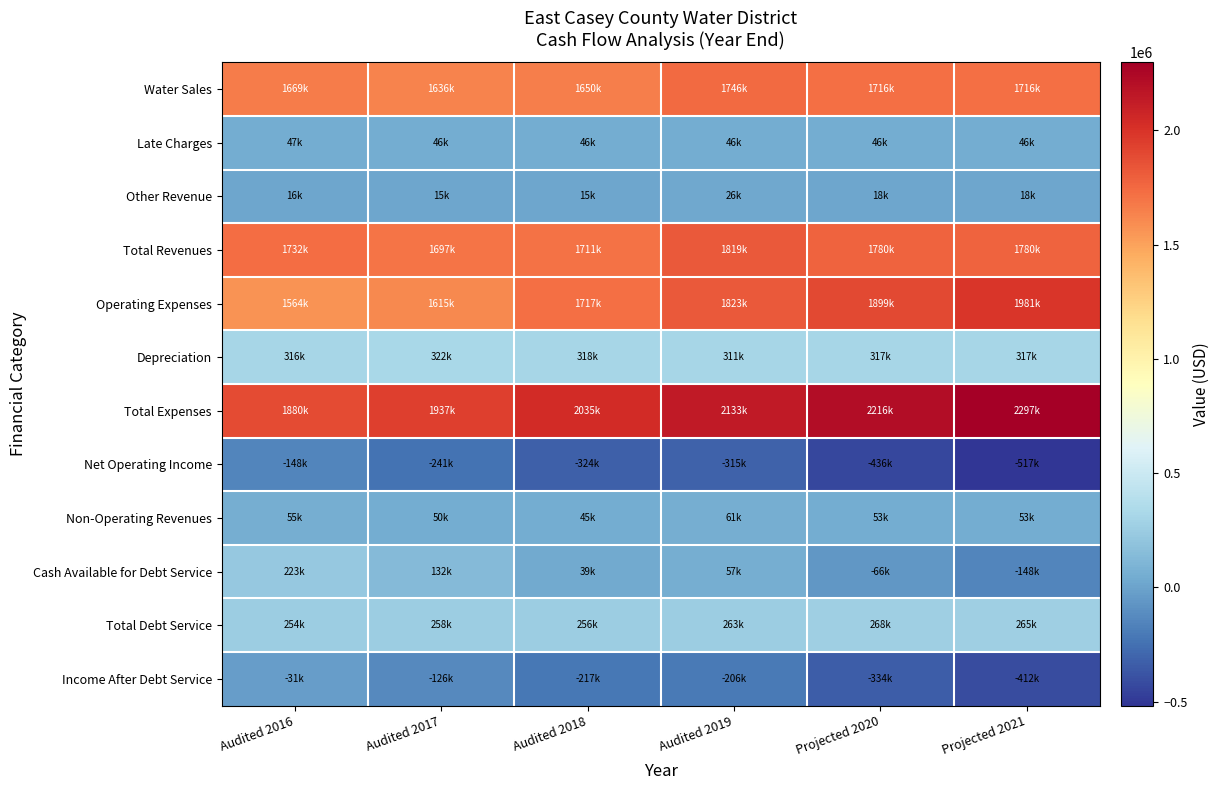

Reading left to right, transcribe all the data shown in this chart.

Water Sales: Audited 2016=1669056	Audited 2017=1636013	Audited 2018=1649971	Audited 2019=1746231	Projected 2020=1715970	Projected 2021=1715970
Late Charges: Audited 2016=46992	Audited 2017=45671	Audited 2018=46036	Audited 2019=46200	Projected 2020=46224	Projected 2021=46224
Other Revenue: Audited 2016=15526	Audited 2017=14985	Audited 2018=14914	Audited 2019=26155	Projected 2020=17895	Projected 2021=17895
Total Revenues: Audited 2016=1731574	Audited 2017=1696669	Audited 2018=1710921	Audited 2019=1818586	Projected 2020=1780089	Projected 2021=1780089
Operating Expenses: Audited 2016=1563720	Audited 2017=1614984	Audited 2018=1717130	Audited 2019=1822753	Projected 2020=1898931	Projected 2021=1980662
Depreciation: Audited 2016=316236	Audited 2017=322276	Audited 2018=318188	Audited 2019=310611	Projected 2020=316827	Projected 2021=316827
Total Expenses: Audited 2016=1879956	Audited 2017=1937260	Audited 2018=2035318	Audited 2019=2133364	Projected 2020=2215758	Projected 2021=2297489
Net Operating Income: Audited 2016=-148382	Audited 2017=-240591	Audited 2018=-324397	Audited 2019=-314778	Projected 2020=-435669	Projected 2021=-517400
Non-Operating Revenues: Audited 2016=55368	Audited 2017=50045	Audited 2018=45006	Audited 2019=61174	Projected 2020=52898	Projected 2021=52898
Cash Available for Debt Service: Audited 2016=223222	Audited 2017=131730	Audited 2018=38797	Audited 2019=57007	Projected 2020=-65943	Projected 2021=-147674
Total Debt Service: Audited 2016=253783	Audited 2017=257992	Audited 2018=256119	Audited 2019=262714	Projected 2020=268123	Projected 2021=264802
Income After Debt Service: Audited 2016=-30561	Audited 2017=-126262	Audited 2018=-217322	Audited 2019=-205707	Projected 2020=-334066	Projected 2021=-412476